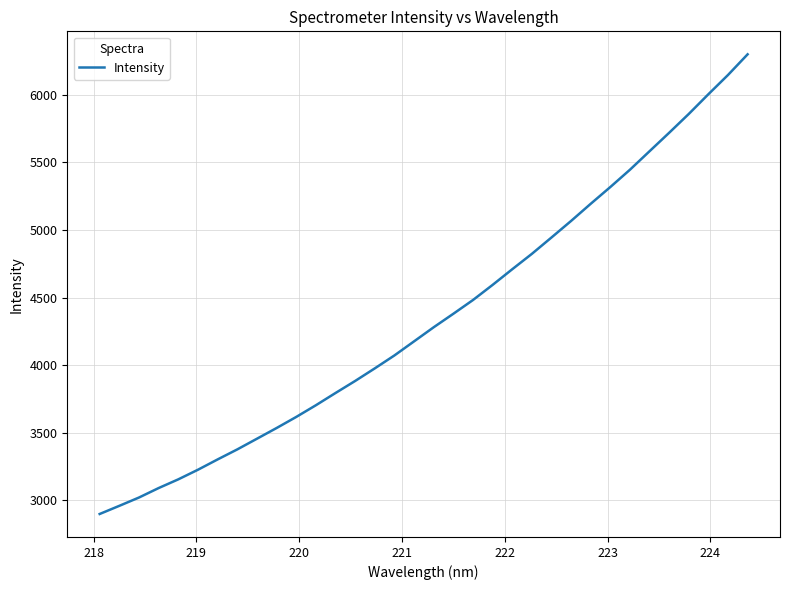

Reading left to right, transcribe all the data shown in this chart.

2898.7	2959.1	3020.6	3090.7	3155.1	3226.2	3302.4	3376.6	3455.5	3534.7	3616.7	3703.3	3793.9	3883.0	3976.2	4071.9	4176.1	4280.4	4380.1	4481.8	4593.7	4709.6	4823.4	4944.5	5067.1	5193.9	5318.0	5446.0	5583.0	5719.6	5858.8	6004.7	6147.1	6300.0